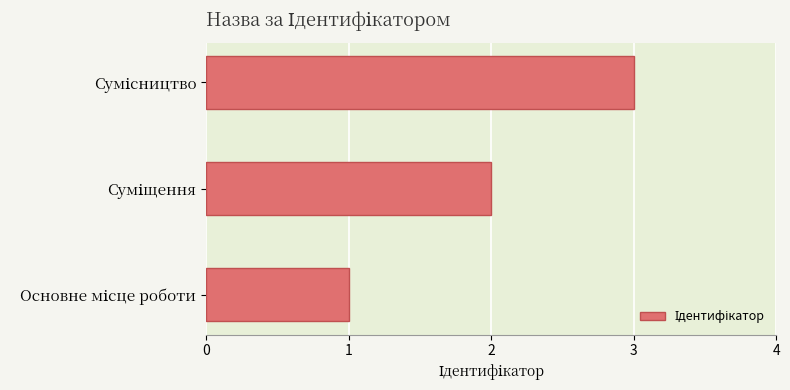

What is the sum of all values?

6